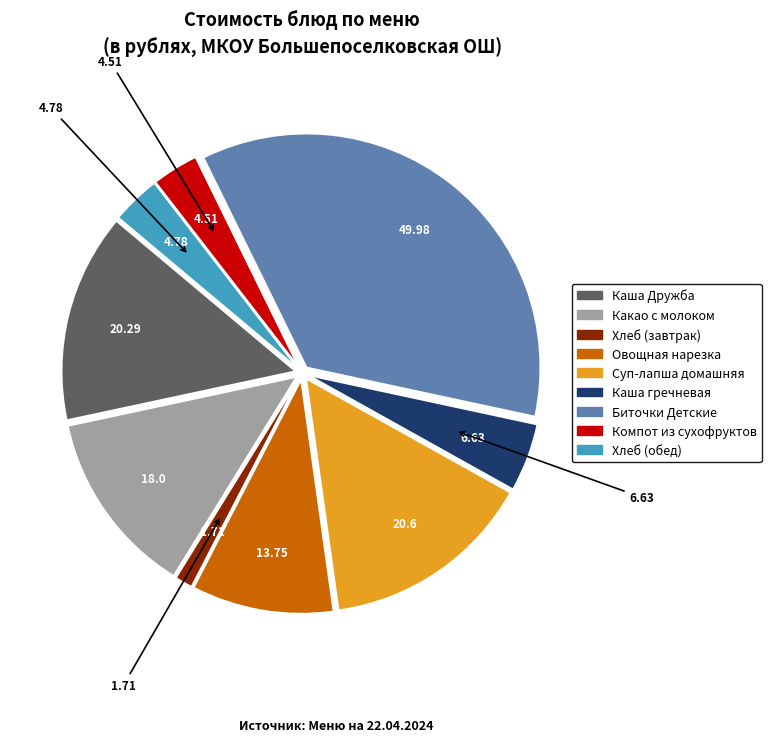

How many segments does this pie chart have?

9